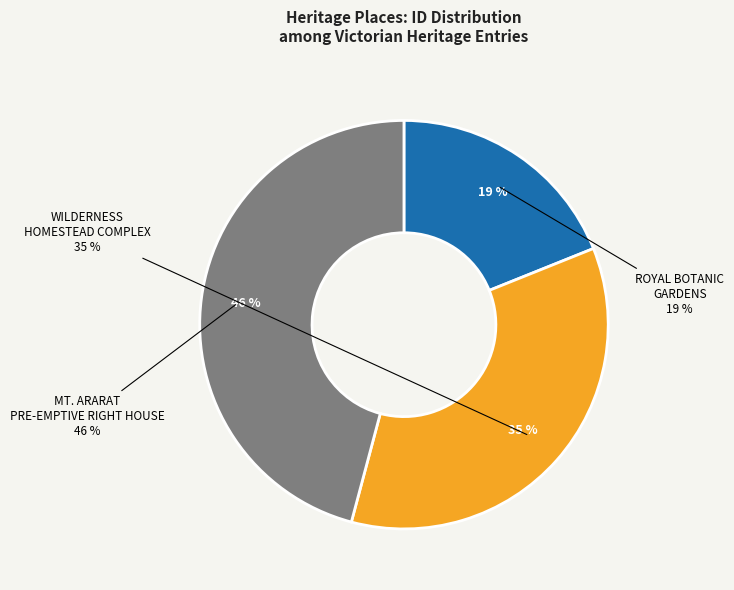

How many slices are in this pie chart?

3